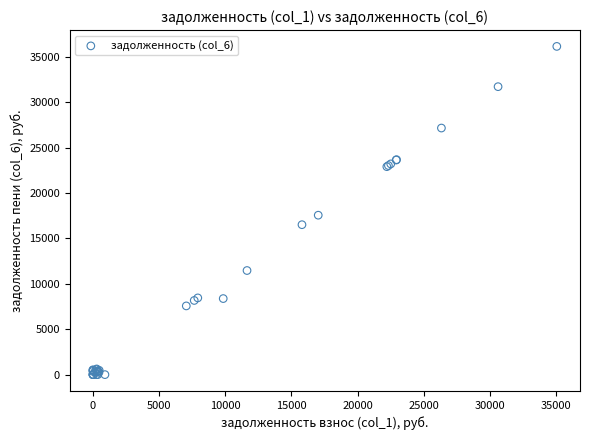

What Y value in the scatter plot is closest to 18074?

17558.6